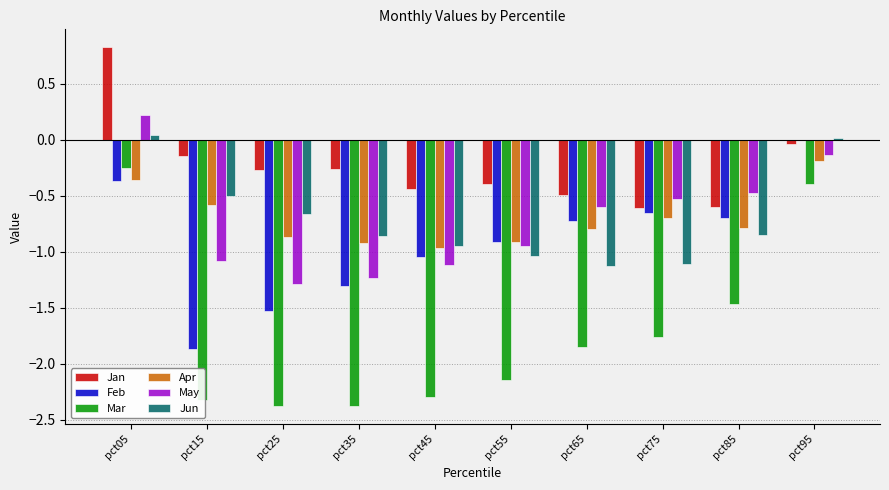

What is the difference between the Mar values at pct35 and pct95?

2.0